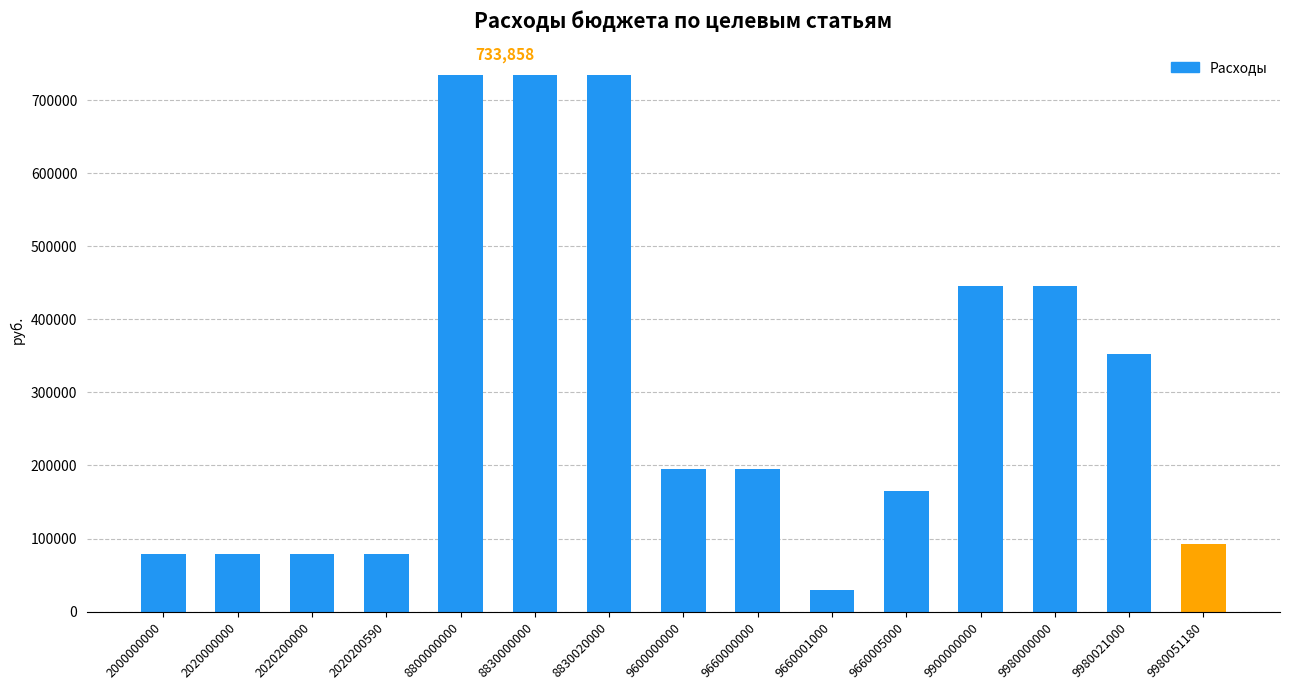

What is the greatest value displayed?

733858.4